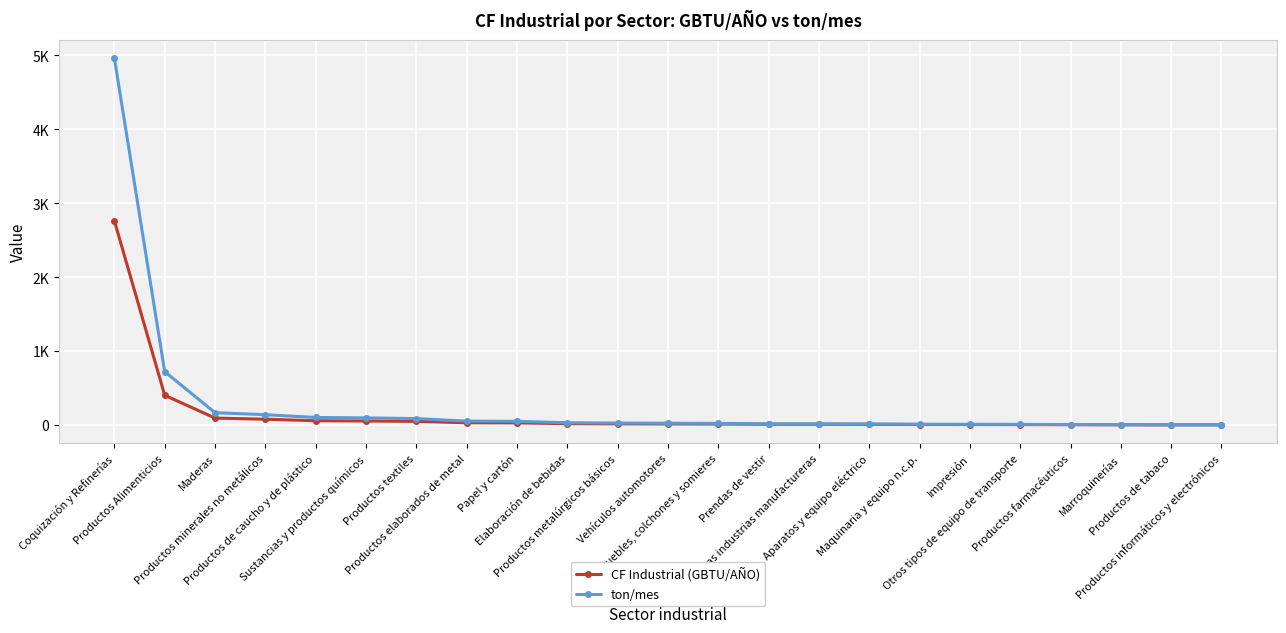

What is the difference between the ton/mes values at Otras industrias manufactureras and Productos de tabaco?

14.7